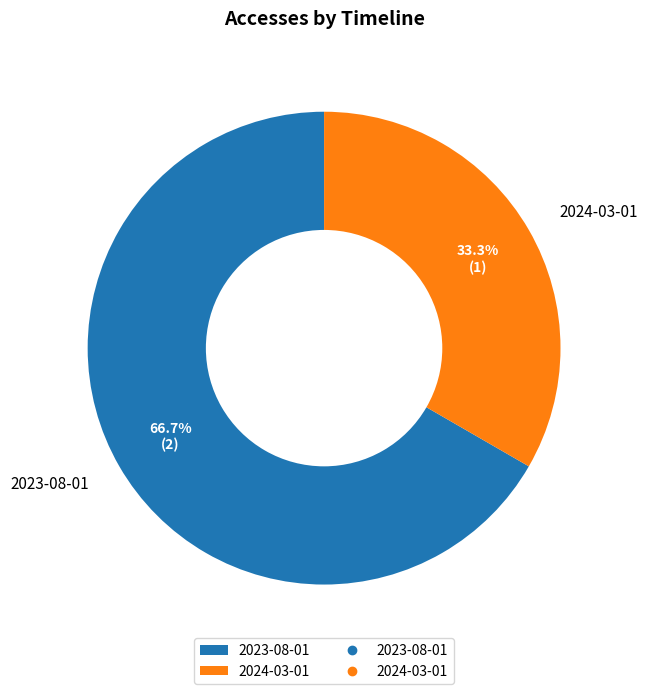

Which category has the biggest portion of the pie?

2023-08-01